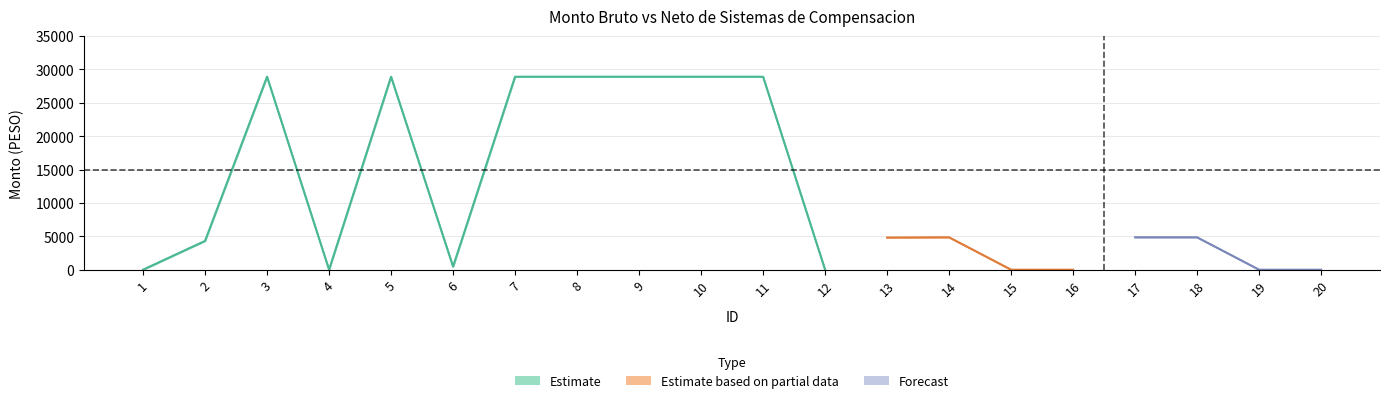

Reading right to left, extract all data points from this chart.

Monto bruto: 0.0	0.0	4848.5	4848.5	0.0	0.0	4848.5	4808.1	0.0	28896.7	28896.7	28896.7	28896.7	28896.7	464.6	28896.7	0.0	28896.7	4308.3	0.0
Monto neto: 0.0	0.0	4848.5	4848.5	0.0	0.0	4848.5	4808.1	0.0	28896.7	28896.7	28896.7	28896.7	28896.7	464.6	28896.7	0.0	28896.7	4308.3	0.0